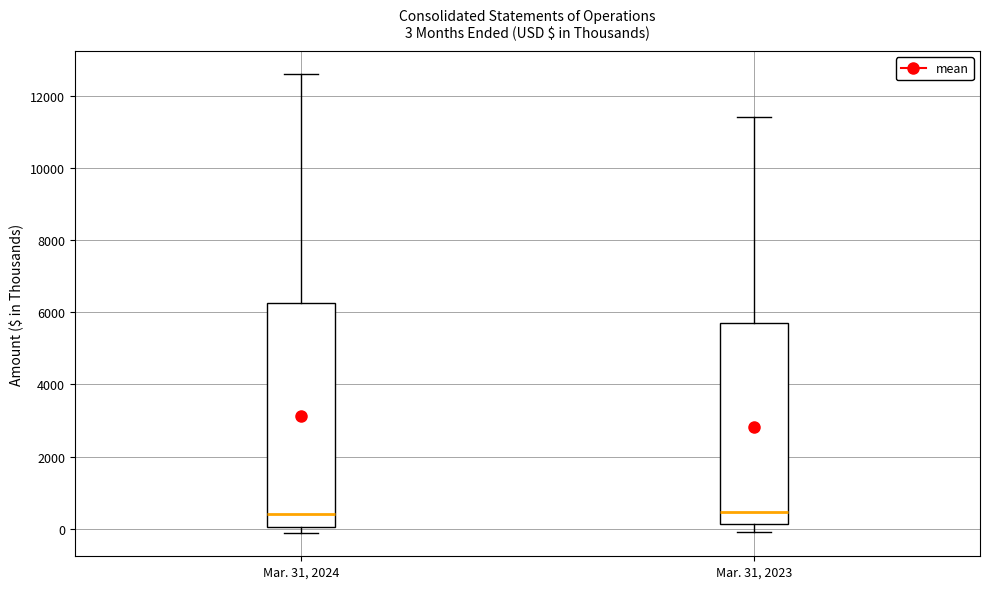

Comparing the boxes themselves (not the whiskers), which one is the tallest?

Mar. 31, 2024